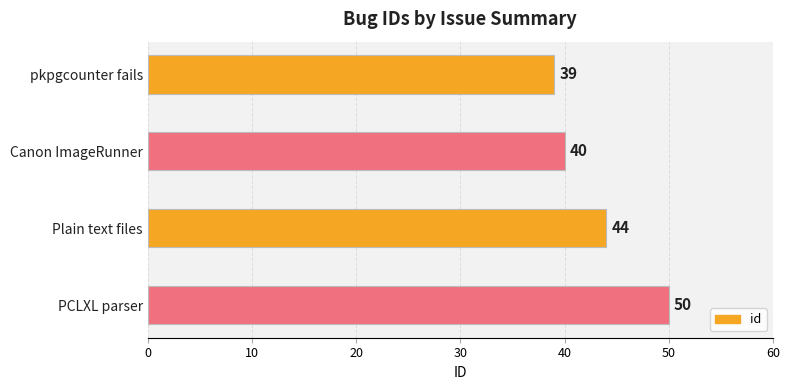

True or false: the data shows 68 at PCLXL parser.

False